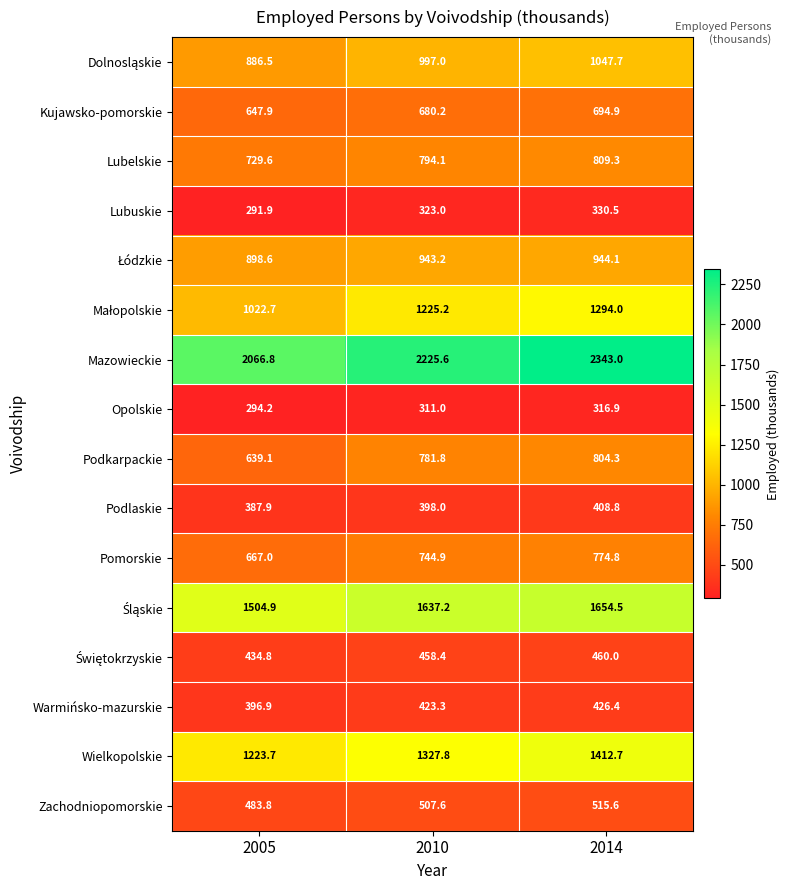

Which series has the largest range (max minus min)?

Mazowieckie